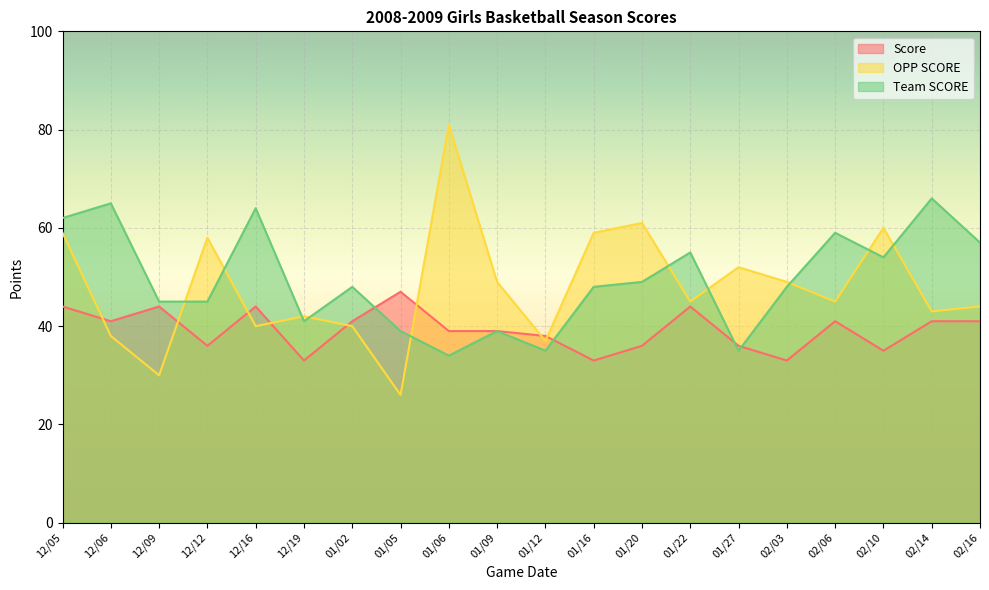

Where do Team SCORE and OPP SCORE first cross each other?

12/09 and 12/12